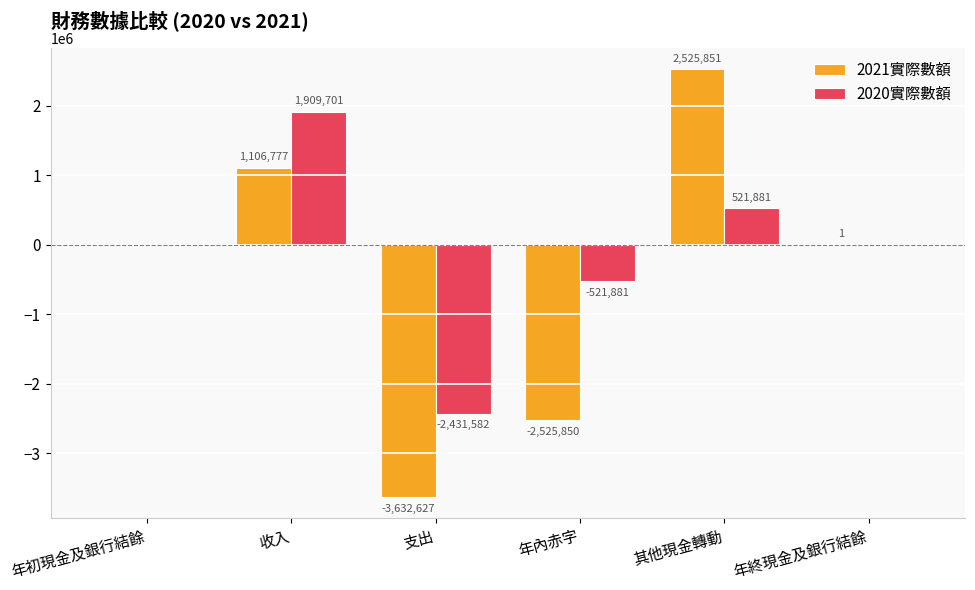

What is the sum of all 2021實際數額 values?

-2525848